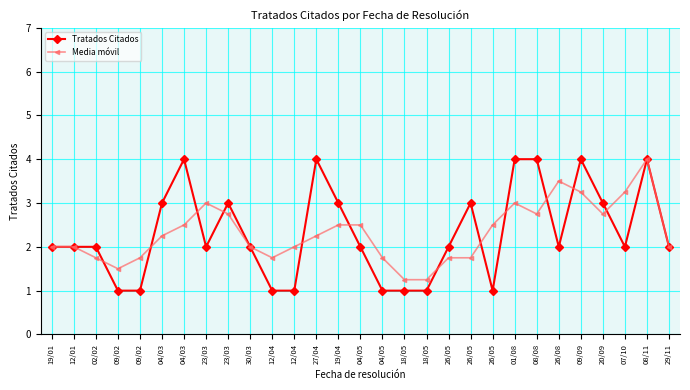

How many data points does each series have?

29